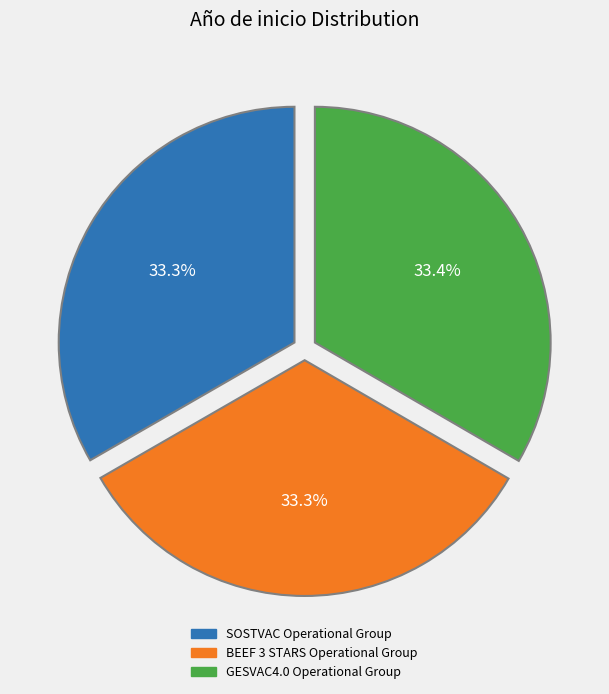

To the nearest percent, what percentage of the pie is BEEF 3 STARS Operational Group?

33%